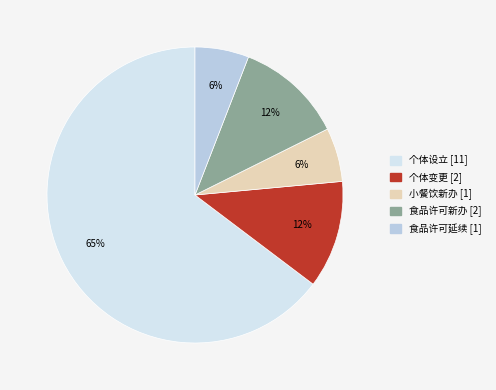

To the nearest percent, what is the average slice percentage?

20%